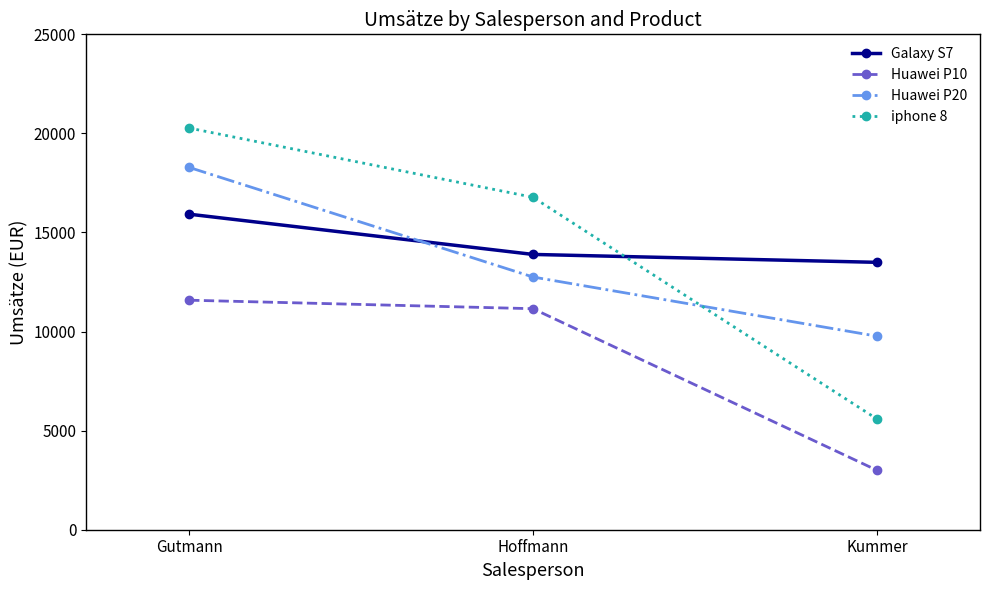

What is the minimum value shown in the chart?

3003